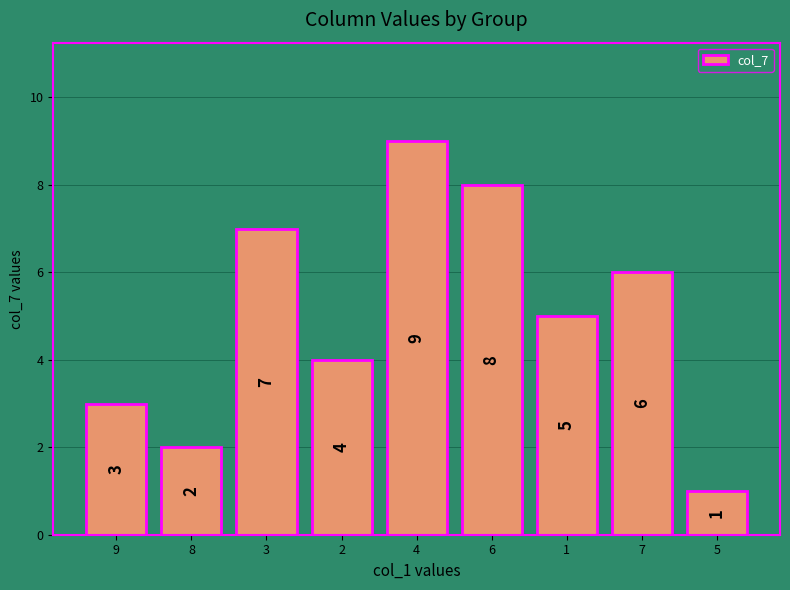

Reading left to right, list all the values displayed in this chart.

3	2	7	4	9	8	5	6	1